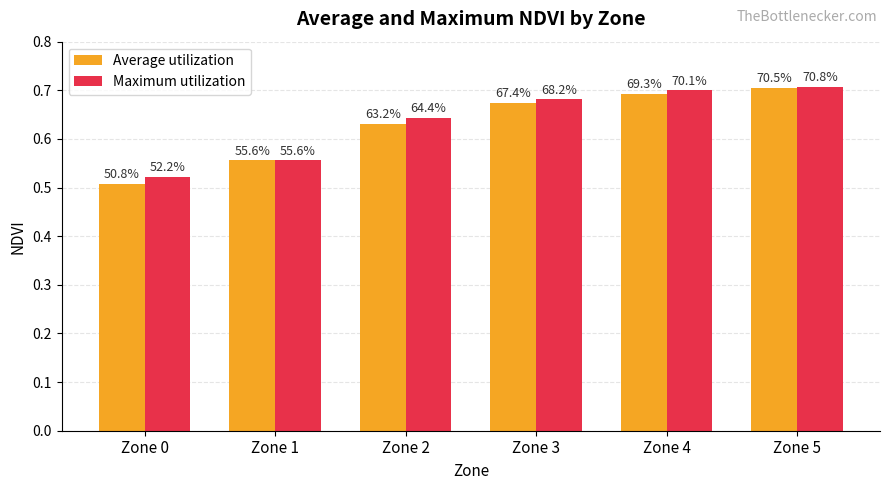

What is the lowest value of the Average utilization series?

0.5